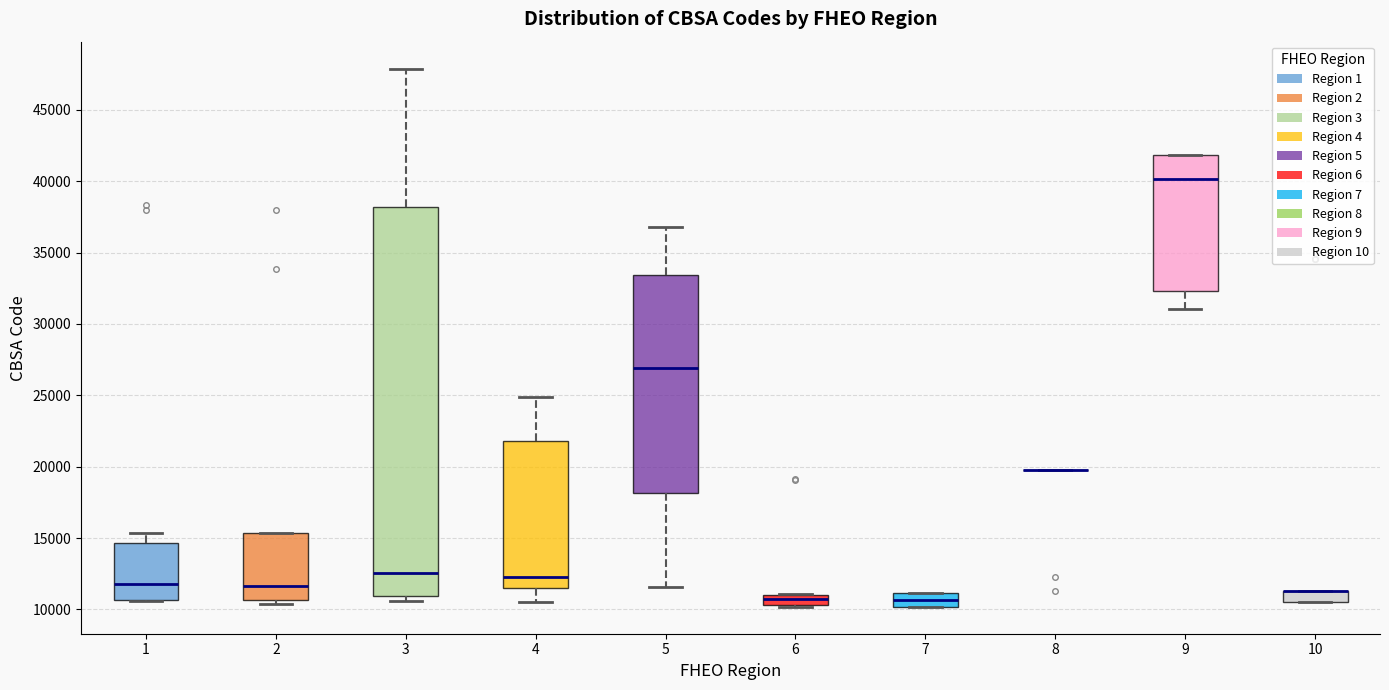

Comparing the boxes themselves (not the whiskers), which one is the tallest?

3